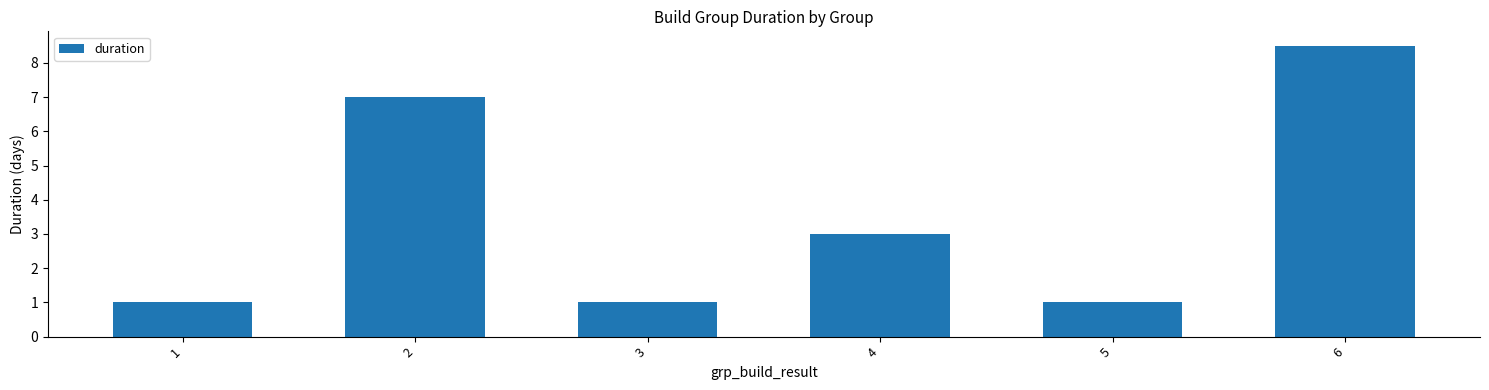

What is the greatest value displayed?

8.5